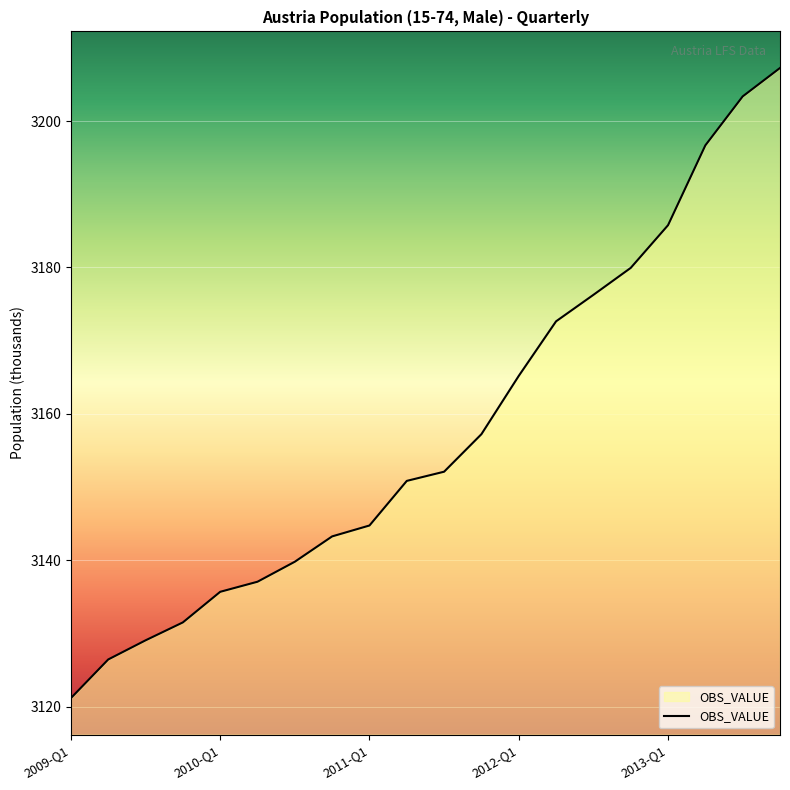

Reading left to right, list all the values displayed in this chart.

3121.2	3126.4	3129.0	3131.5	3135.7	3137.1	3139.8	3143.3	3144.7	3150.8	3152.1	3157.2	3165.2	3172.6	3176.3	3179.9	3185.8	3196.7	3203.4	3207.3